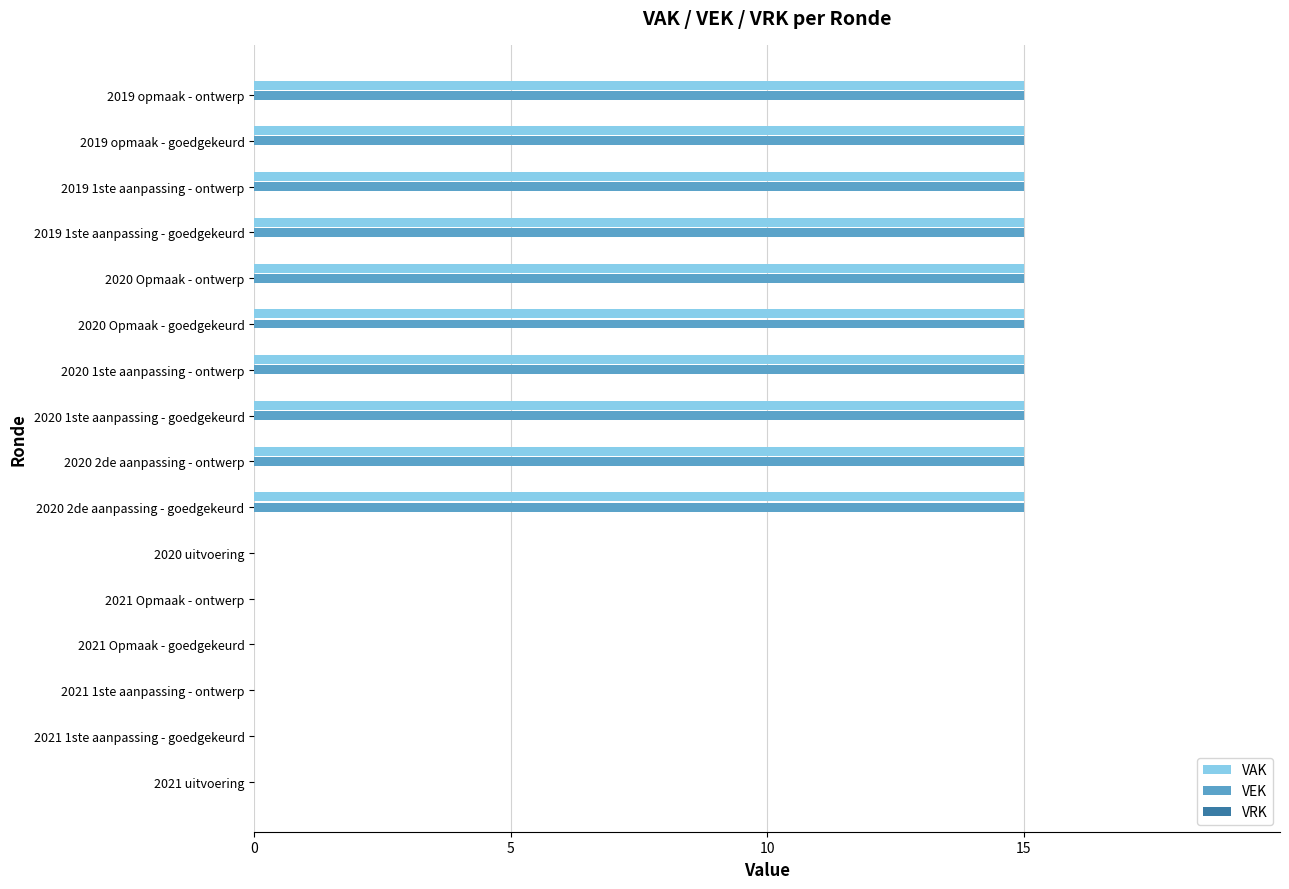

Is the value of VAK at 2019 opmaak - goedgekeurd greater than the value of VEK at 2021 Opmaak - goedgekeurd?

Yes